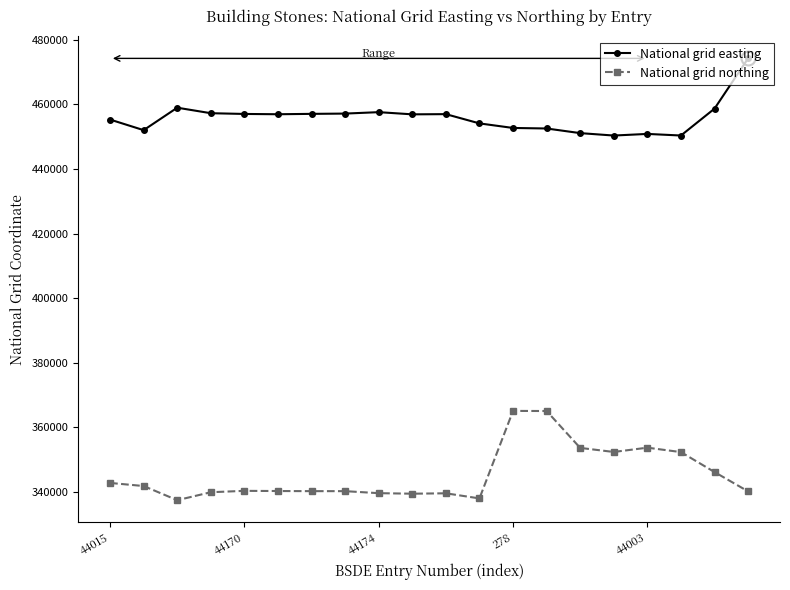

List the series in order of their peak value, highest first.

National grid easting, National grid northing